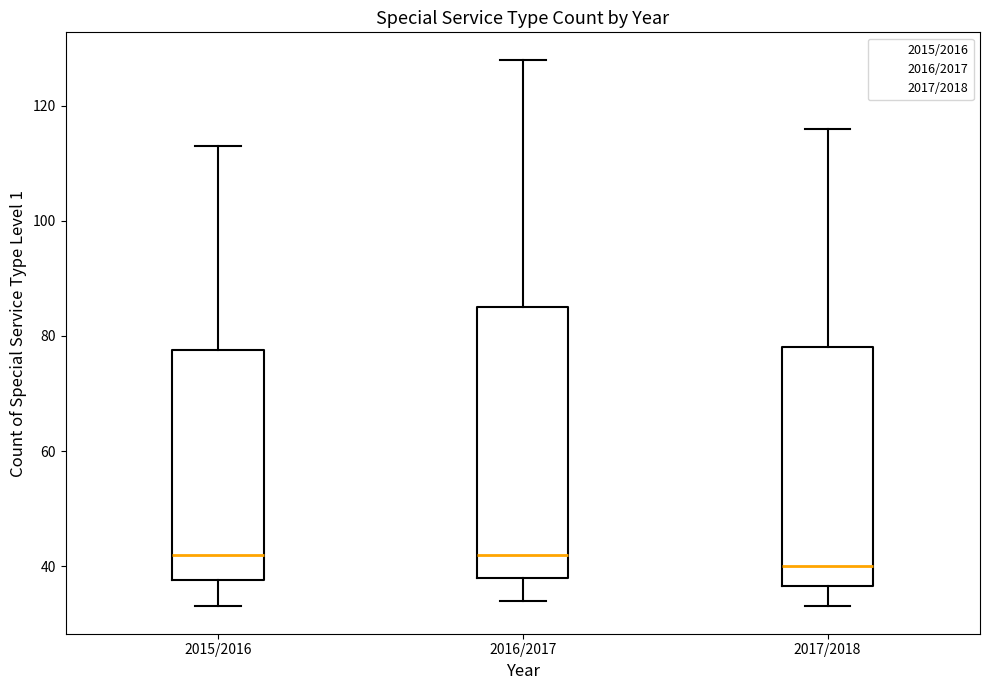

Reading left to right, read every box against the y-axis: the position of its median line, the range the box covers, and the ends of its whiskers. The values are not printed on the chart, so give them approximately, as read against the axis.

2015/2016: median 42, box 38 to 78, whiskers 34 to 114
2016/2017: median 42, box 38 to 86, whiskers 34 to 128
2017/2018: median 40, box 36 to 78, whiskers 34 to 116